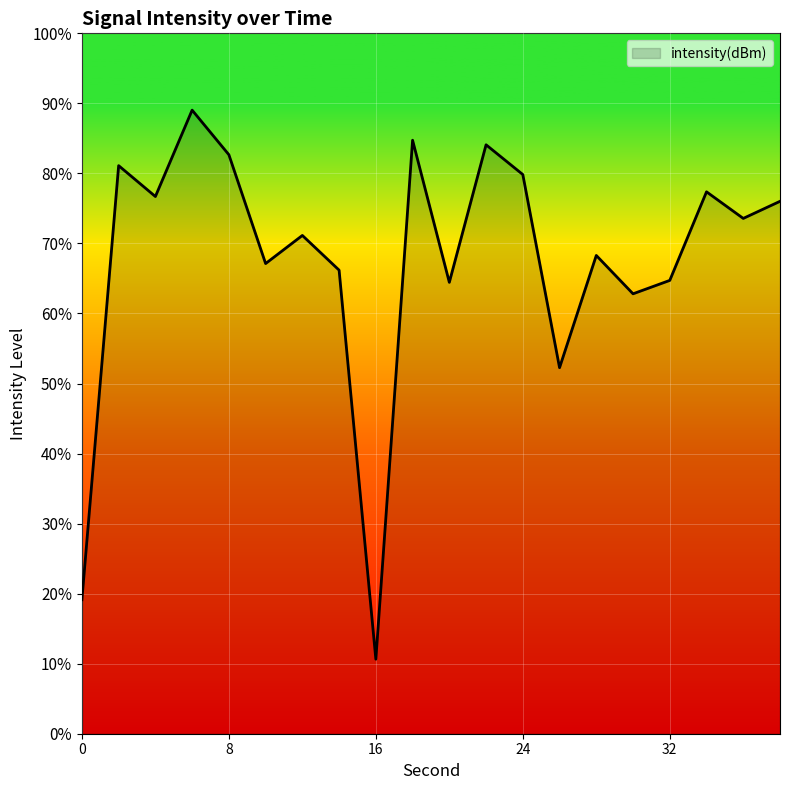

What is the difference between the maximum and minimum values?

78.4